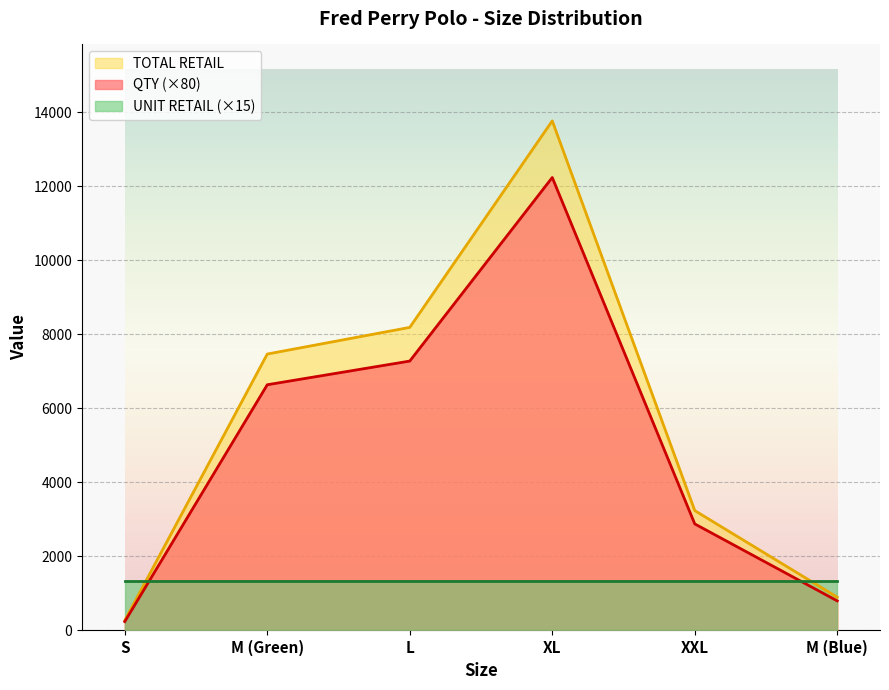

True or false: TOTAL RETAIL and QTY cross at least once.

False